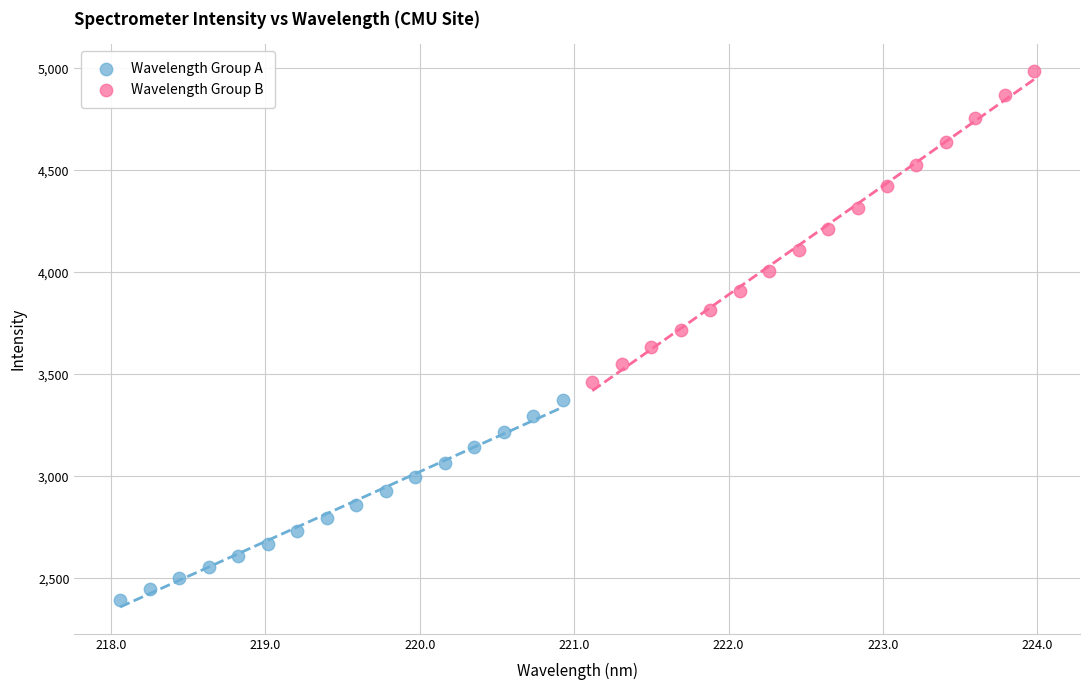

Which series has the largest Y range (max minus min)?

Wavelength Group B